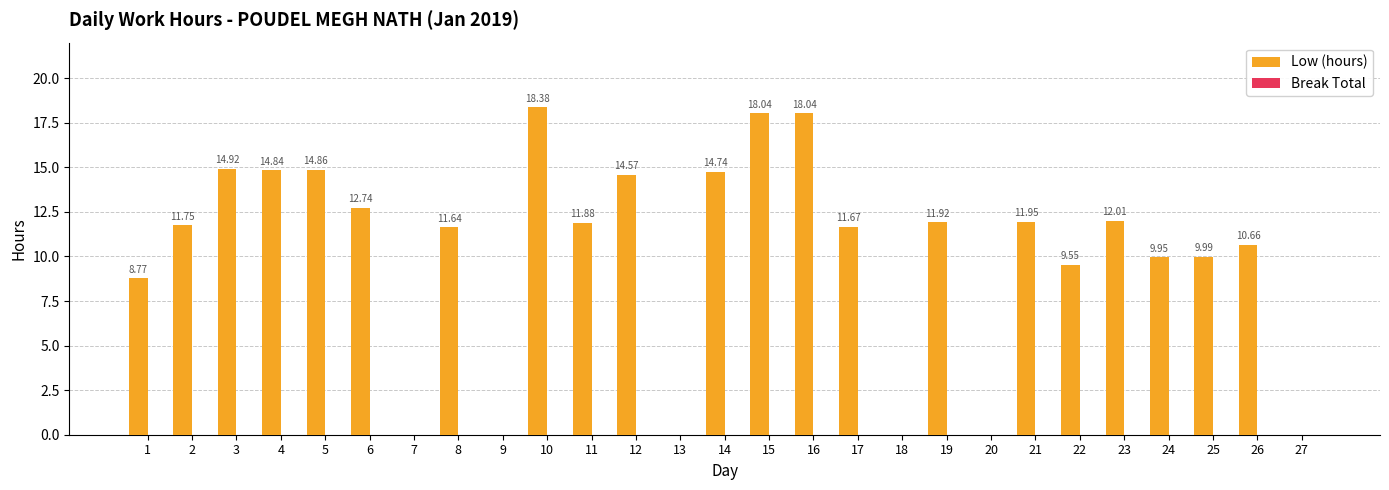

Which has a higher value, 22 or 23?

23